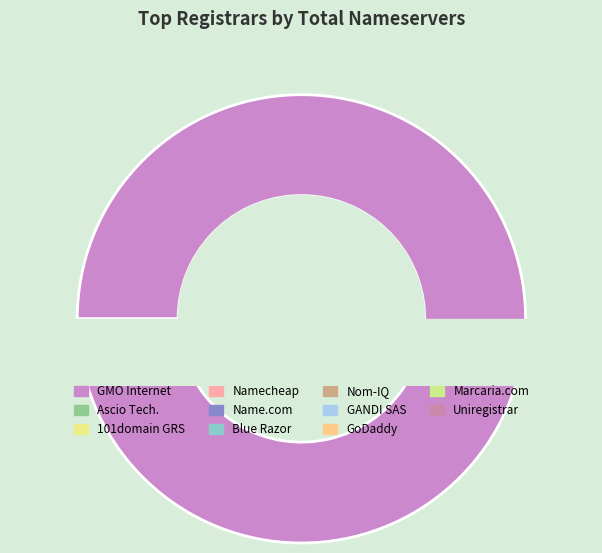

Approximately how many times larger is the value at Namecheap, Inc. compared to Name.com, Inc.?

7.5